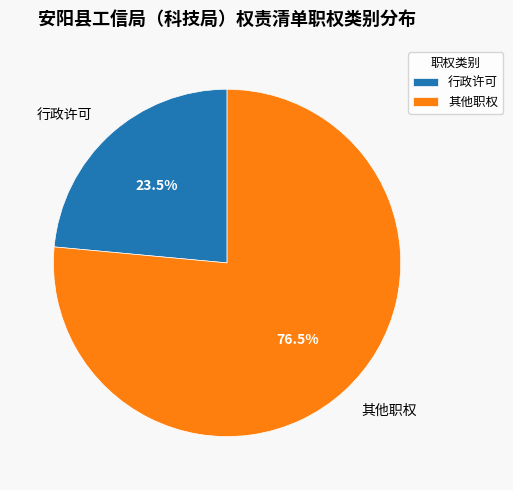

What percentage is NOT represented by 其他职权?

23.5%